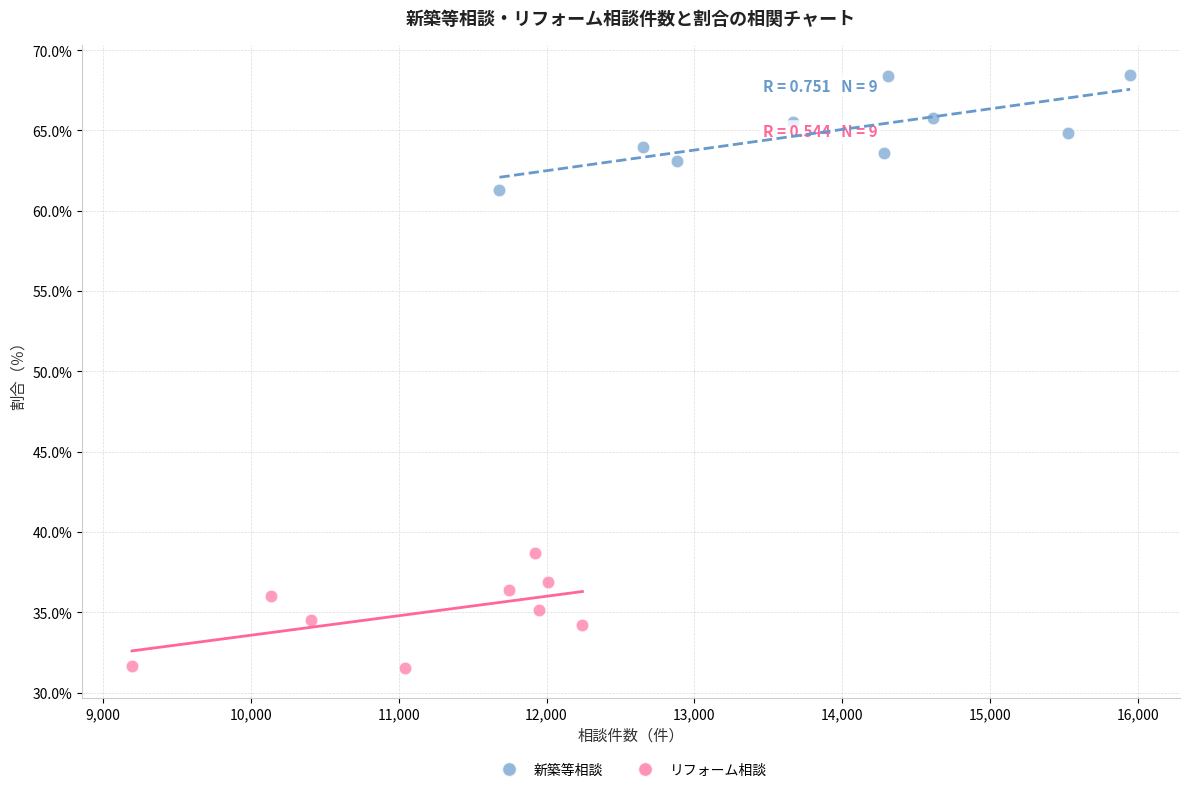

Which series contains the lowest Y value?

リフォーム相談